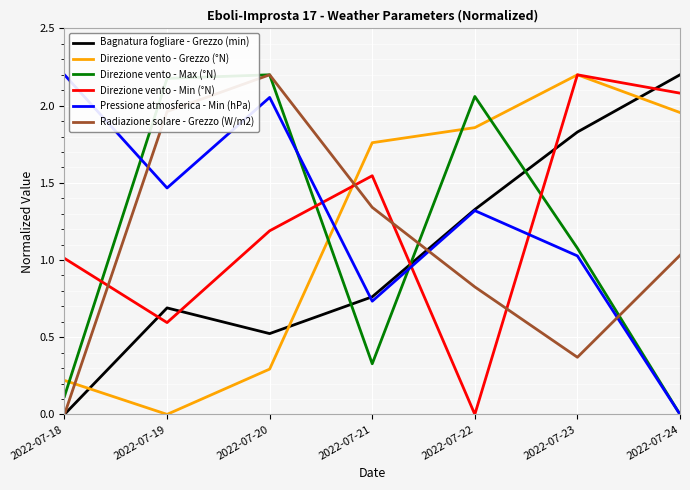

At how many categories does at least one series exceed 1?

7